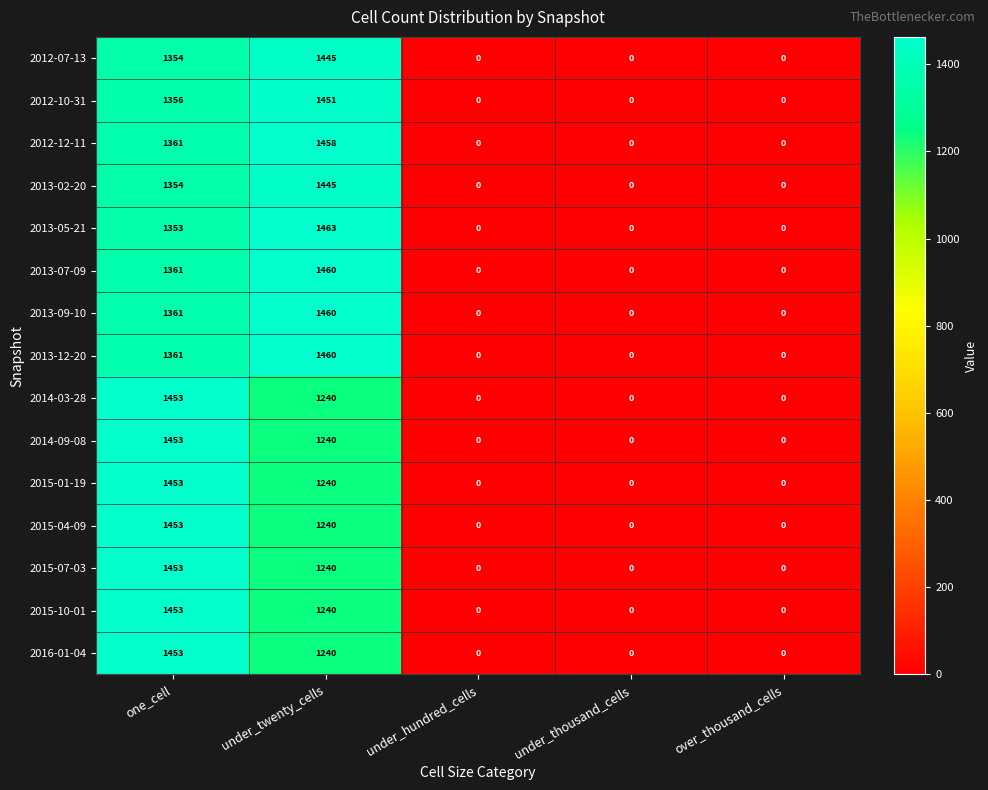

Is it true that 2015-07-03 equals 1453 at one_cell?

True